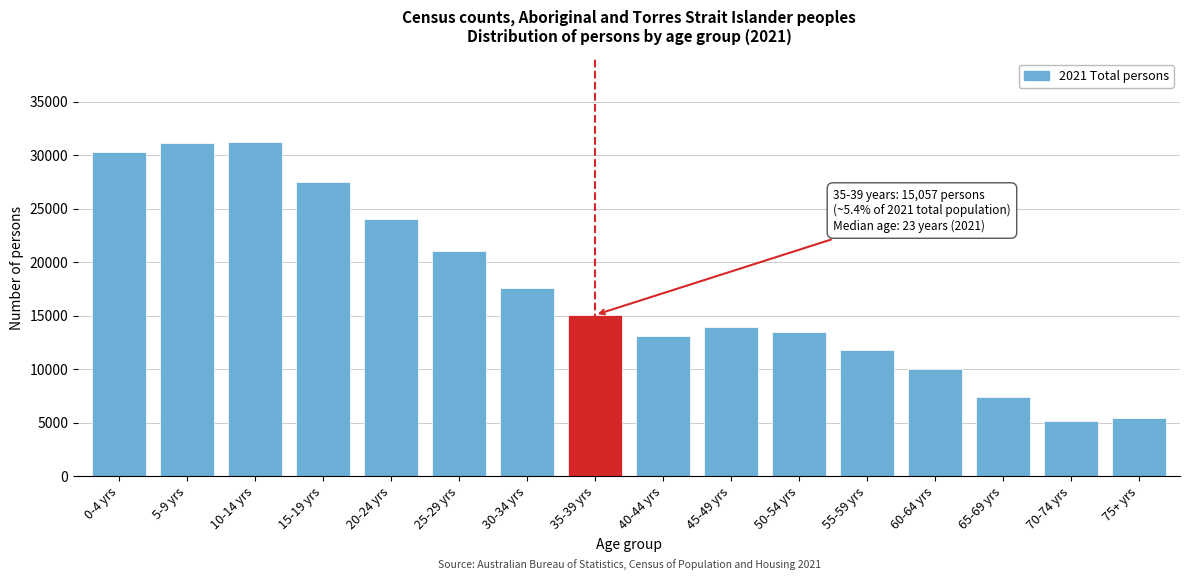

What is the minimum value shown in the chart?

5130